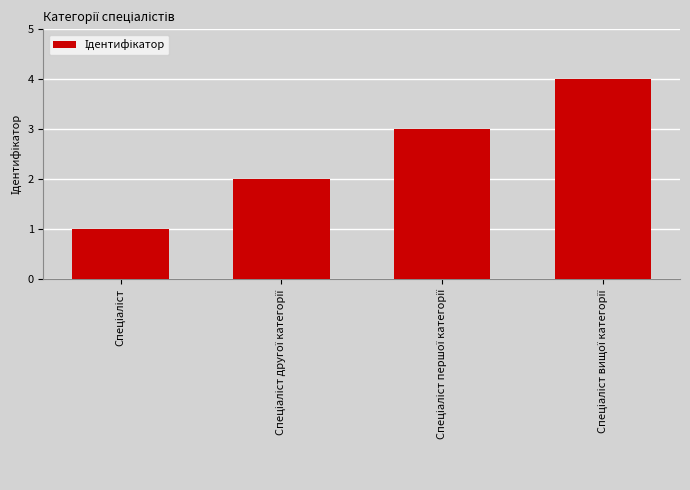

Reading left to right, transcribe all the data shown in this chart.

1	2	3	4